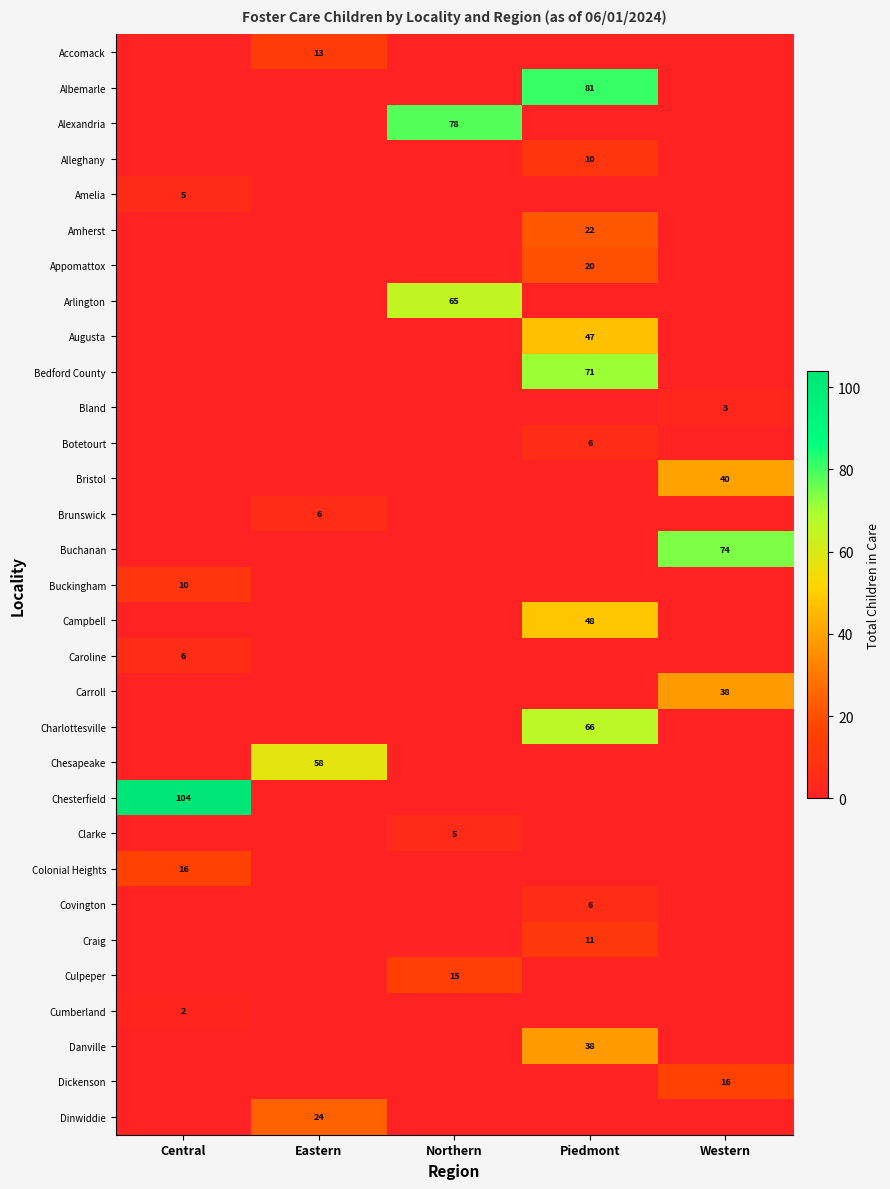

Is it true that Augusta equals 47 at Piedmont?

True